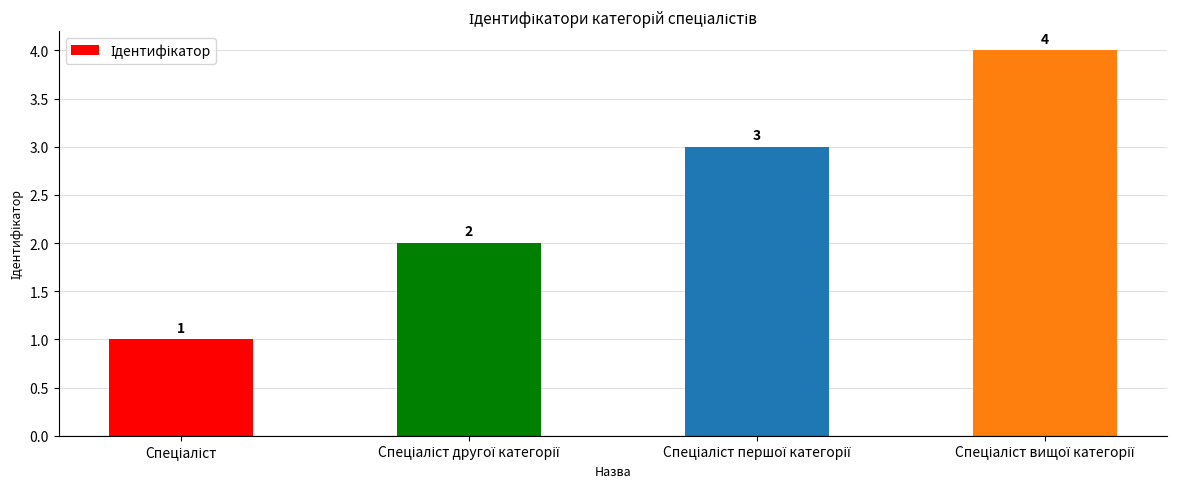

How many bars are there in total?

4